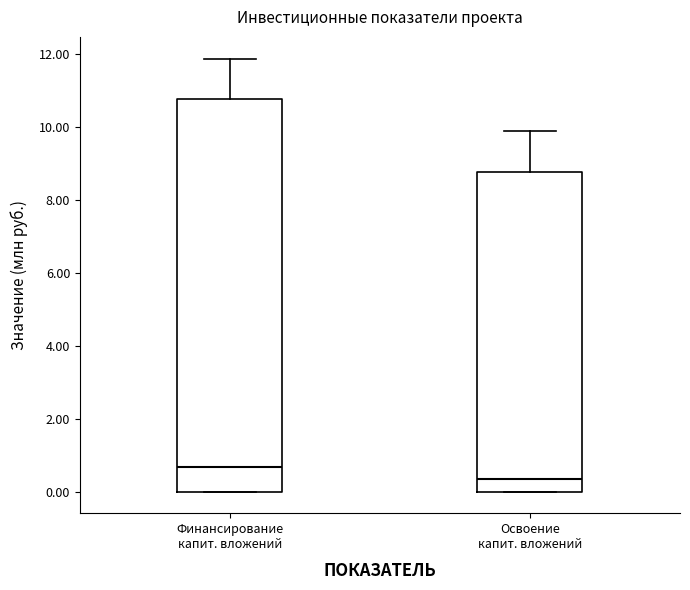

Where is the lower edge of the box for Освоение капит. вложений on the y-axis? The values are not printed on the chart, so give them approximately, as read against the axis.

0.0